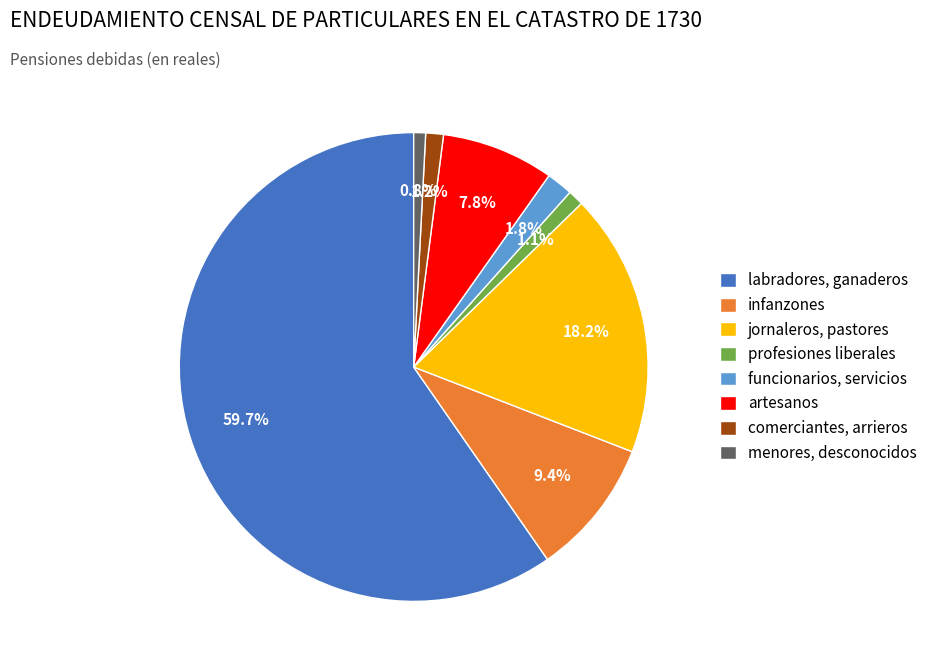

Between funcionarios, servicios and labradores, ganaderos, which is larger?

labradores, ganaderos